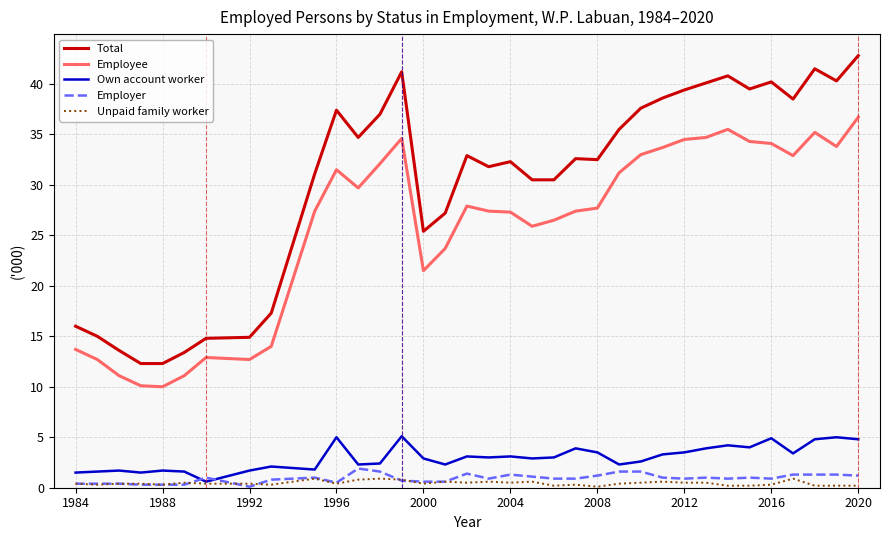

True or false: Employer and Employee intersect in this chart.

False